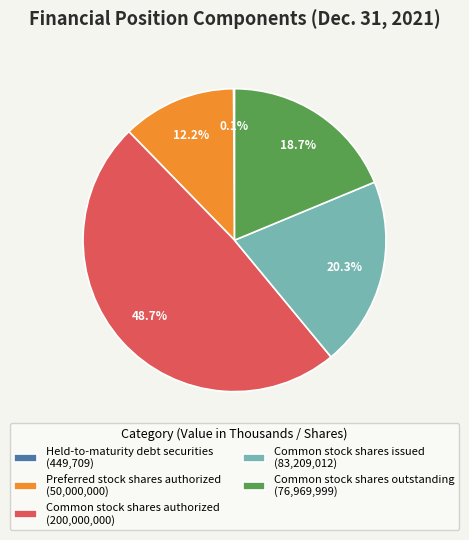

What is the largest slice in the pie chart?

Common stock shares authorized